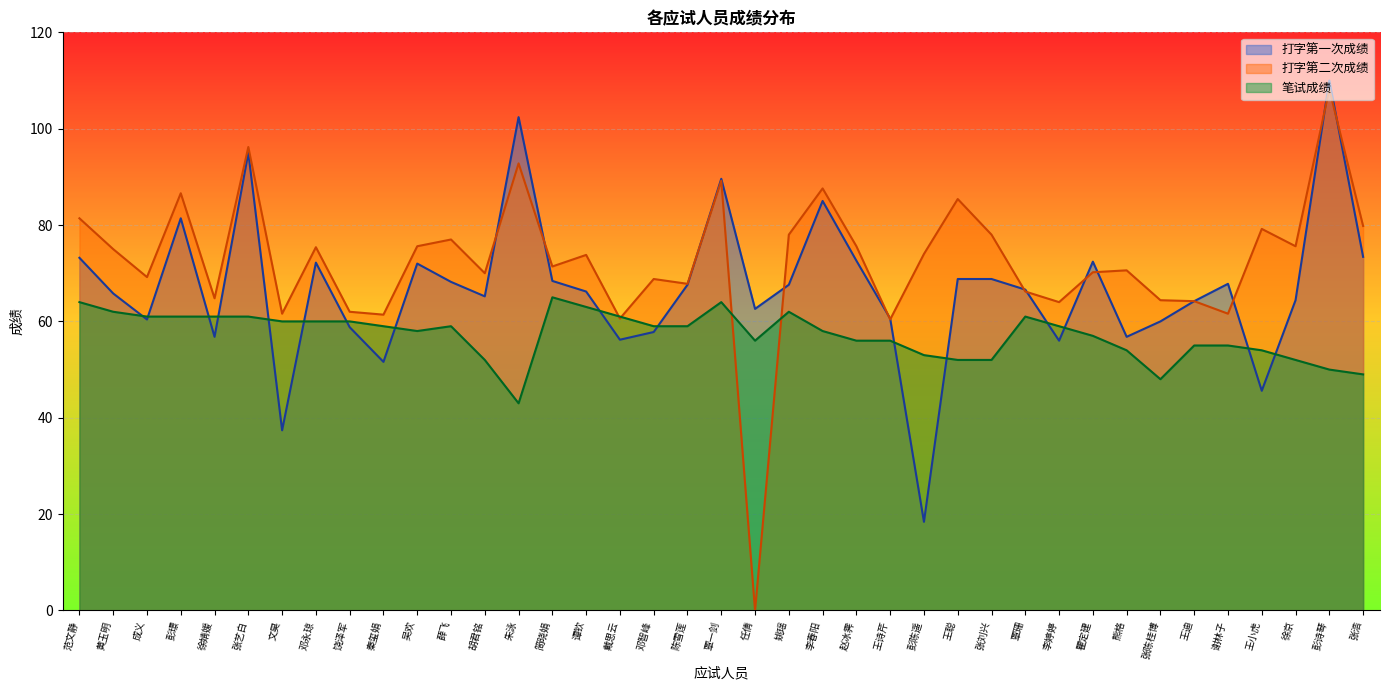

At which label does 打字第二次成绩 first exceed 73?

范文静